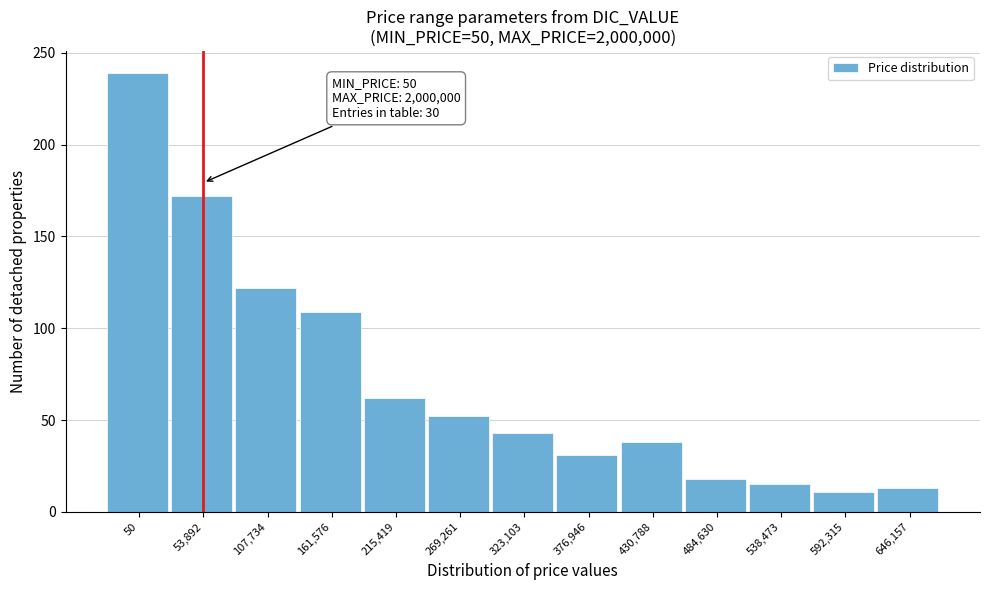

Reading left to right, transcribe all the data shown in this chart.

50=239	53,892=172	107,734=122	161,576=109	215,419=62	269,261=52	323,103=43	376,946=31	430,788=38	484,630=18	538,473=15	592,315=11	646,157=13